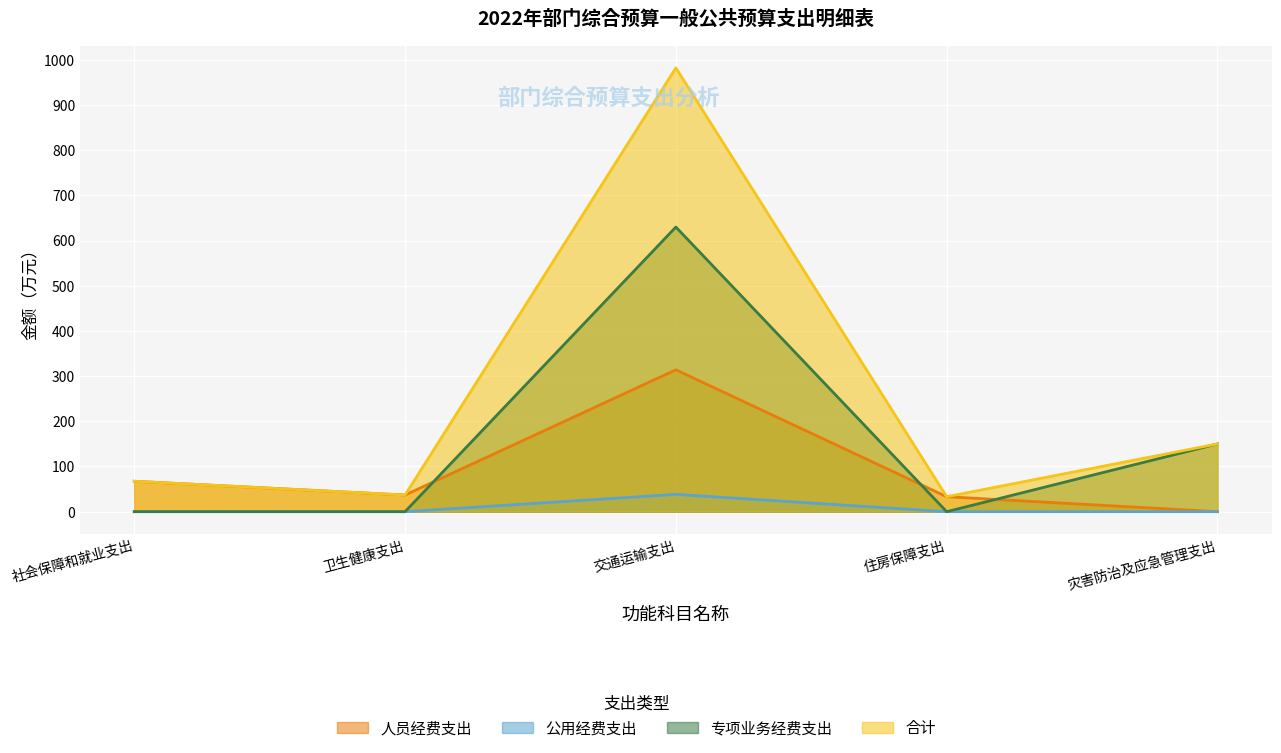

How many lines are shown in the chart?

4